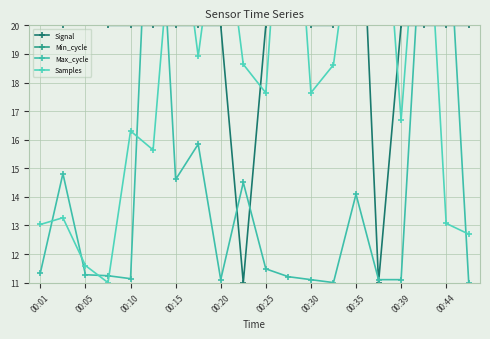

What is the label of the 7th point from the right?

13